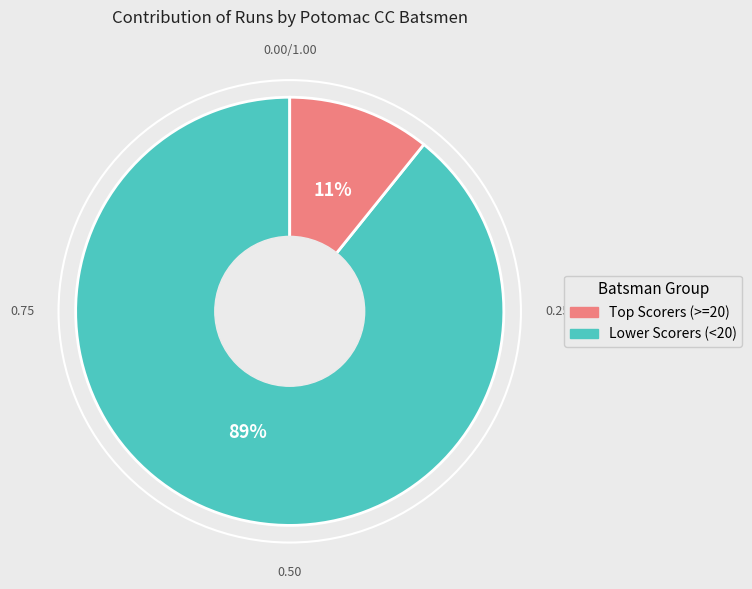

To the nearest percent, what is the difference between the largest and smallest slice percentages?

78%